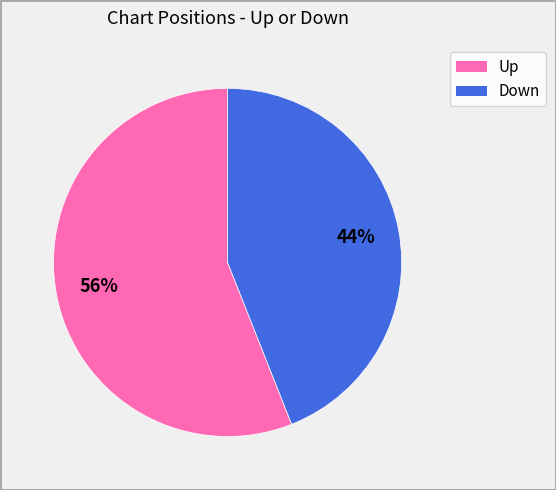

Is there a majority slice in this chart?

Yes